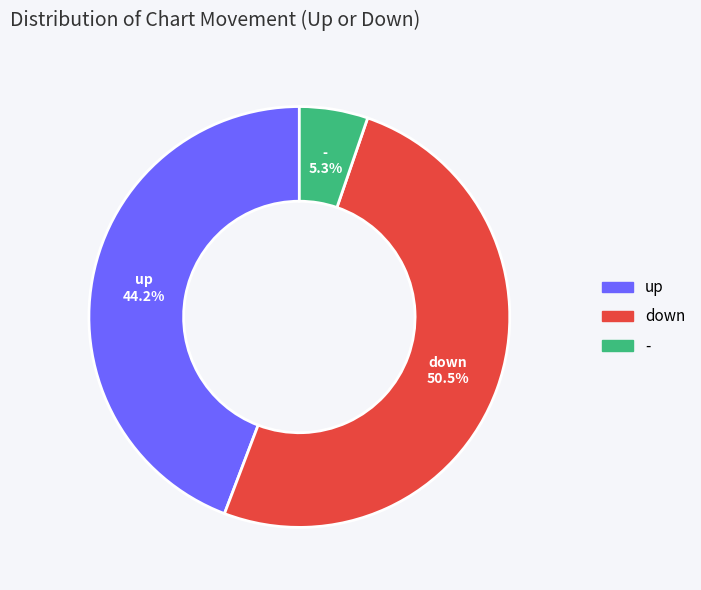

Rank the categories by value from highest to lowest.

down, up, -